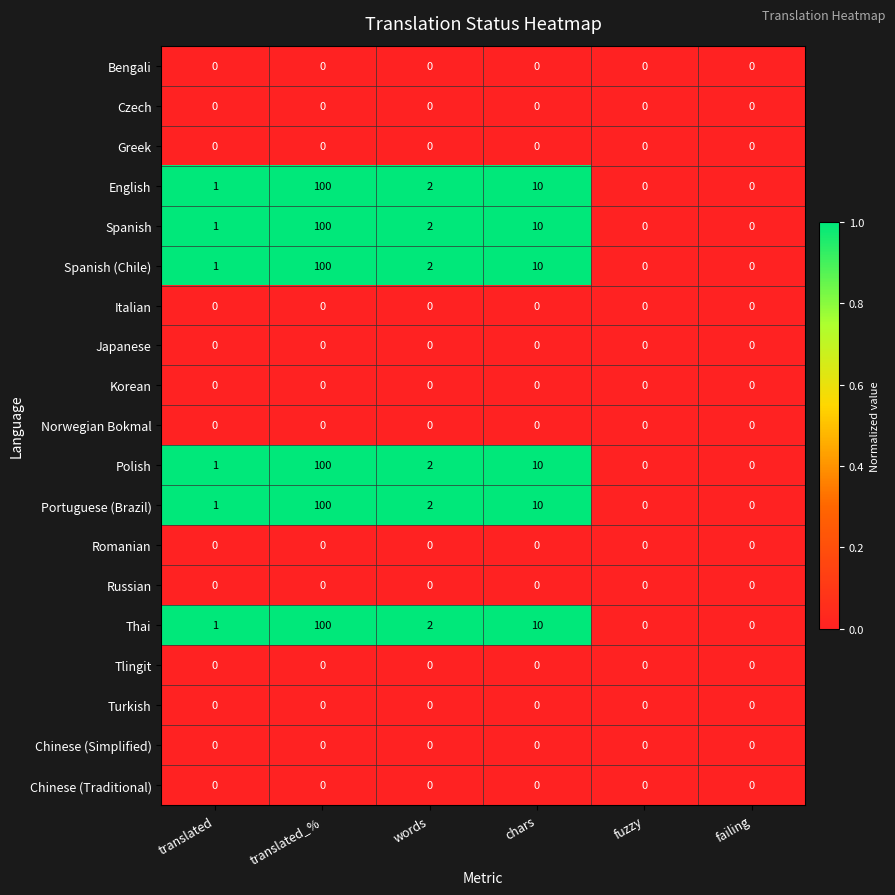

What is the total value across all series at chars?

60